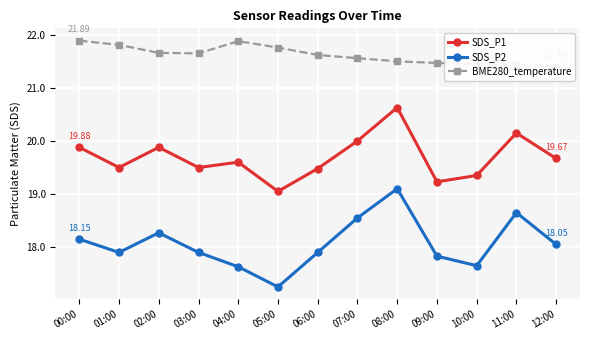

Rank the series by their maximum value, from highest to lowest.

BME280_temperature, SDS_P1, SDS_P2